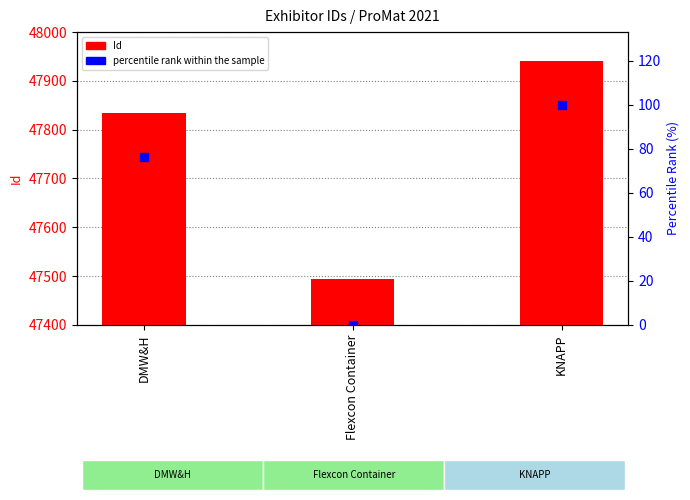

Which series reaches the maximum Y coordinate?

Id